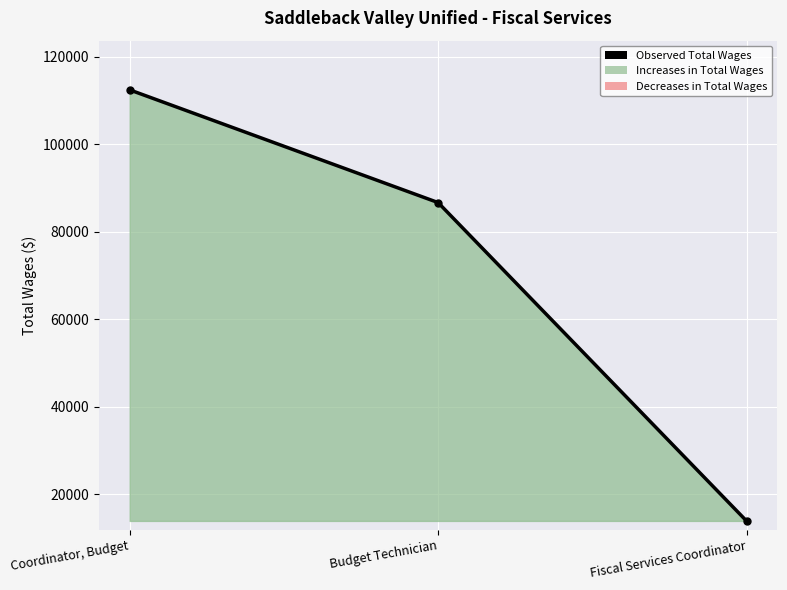

What is the label of the 2nd point from the right?

Budget Technician